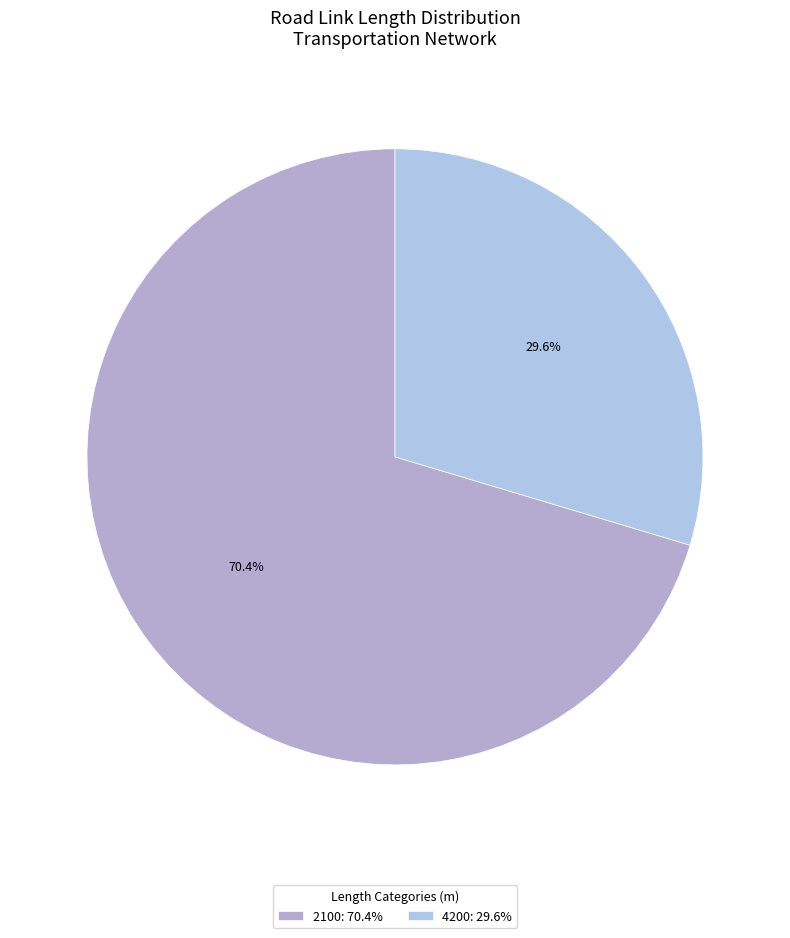

What is the smallest slice in the pie chart?

4200